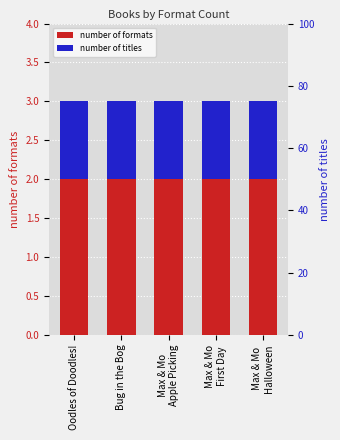

What is the sum of all number of formats values?

15